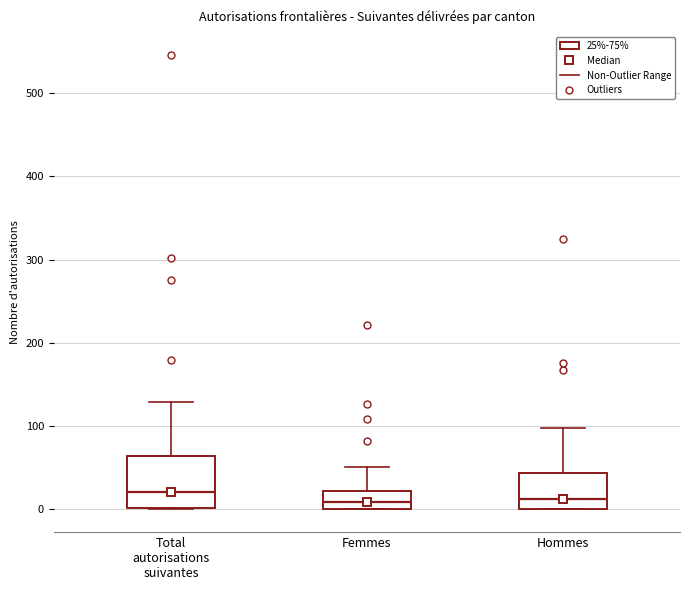

Reading left to right, read every box against the y-axis: the position of its median line, the range the box covers, and the ends of its whiskers. The values are not printed on the chart, so give them approximately, as read against the axis.

Total autorisations suivantes: median 20, box 0 to 60, whiskers 0 to 130
Femmes: median 10, box 0 to 20, whiskers 0 to 50
Hommes: median 10, box 0 to 40, whiskers 0 to 100